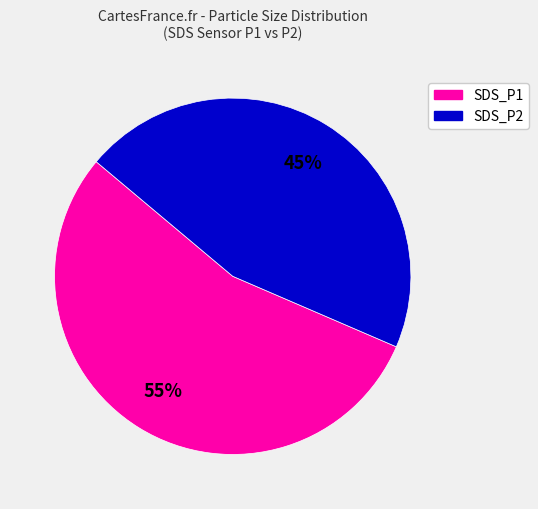

To the nearest percent, what is the difference between the largest and smallest slice percentages?

10%